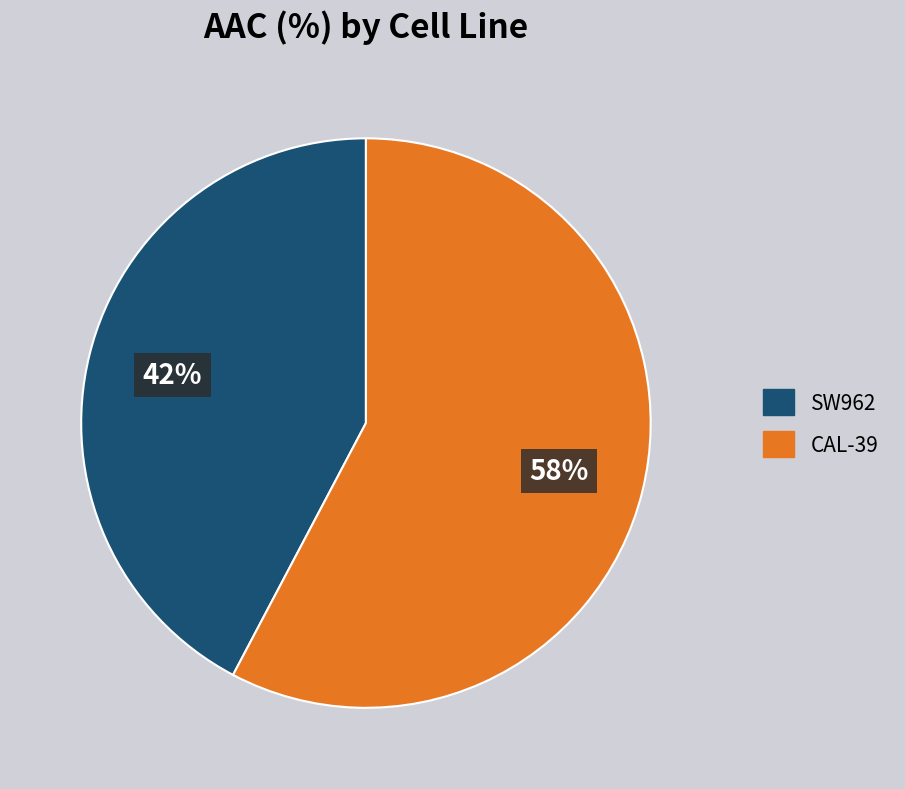

What is the smallest slice in the pie chart?

SW962